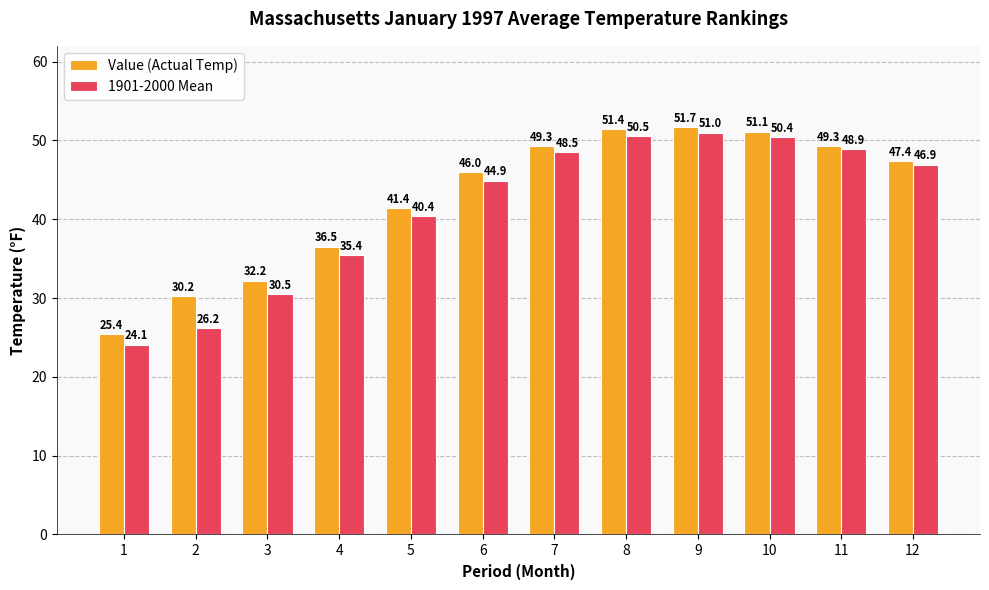

Reading right to left, extract all data points from this chart.

Value (Actual Temp): 12=47.4	11=49.3	10=51.1	9=51.7	8=51.4	7=49.3	6=46.0	5=41.4	4=36.5	3=32.2	2=30.2	1=25.4
1901-2000 Mean: 12=46.9	11=48.9	10=50.4	9=51.0	8=50.5	7=48.5	6=44.9	5=40.4	4=35.4	3=30.5	2=26.2	1=24.1